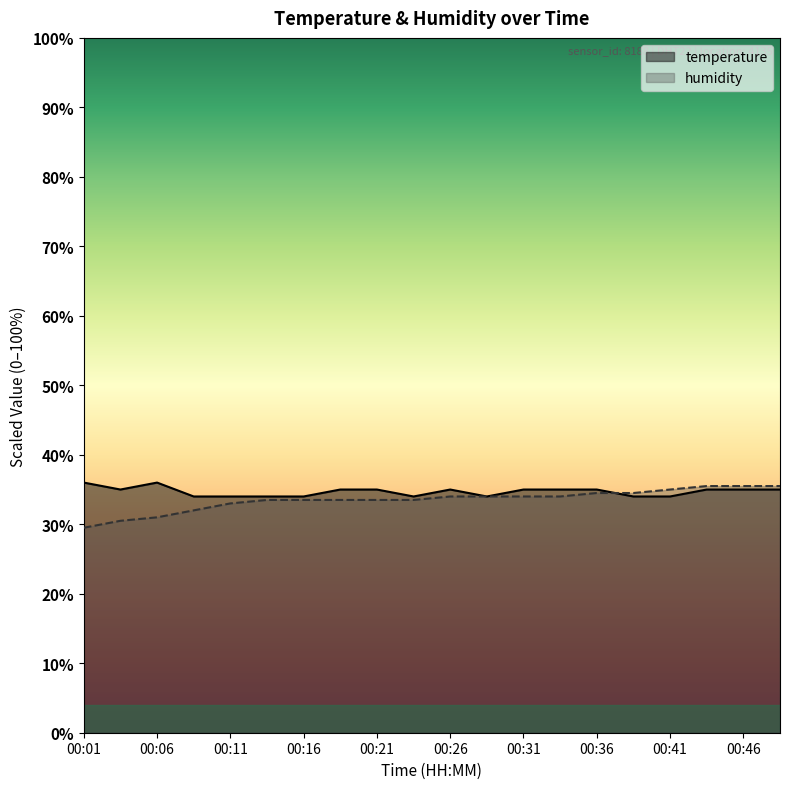

Where do humidity and temperature first cross each other?

00:36 and 00:39